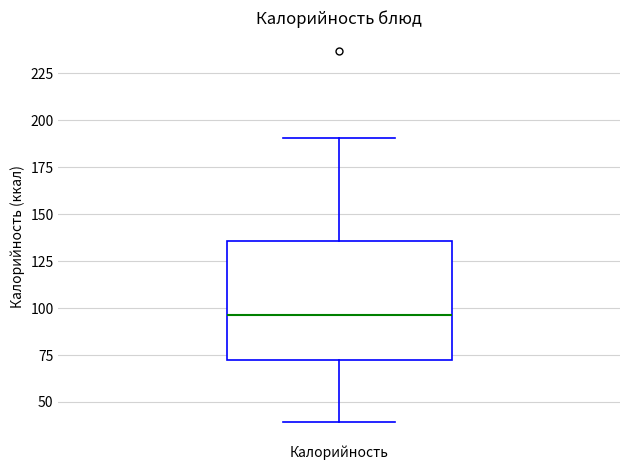

Transcribe this box plot: give where the median line is, the range the box spans, and where the two whiskers end, as read against the y-axis. The values are not printed on the chart, so give them approximately, as read against the axis.

median 95, box 70 to 135, whiskers 40 to 190